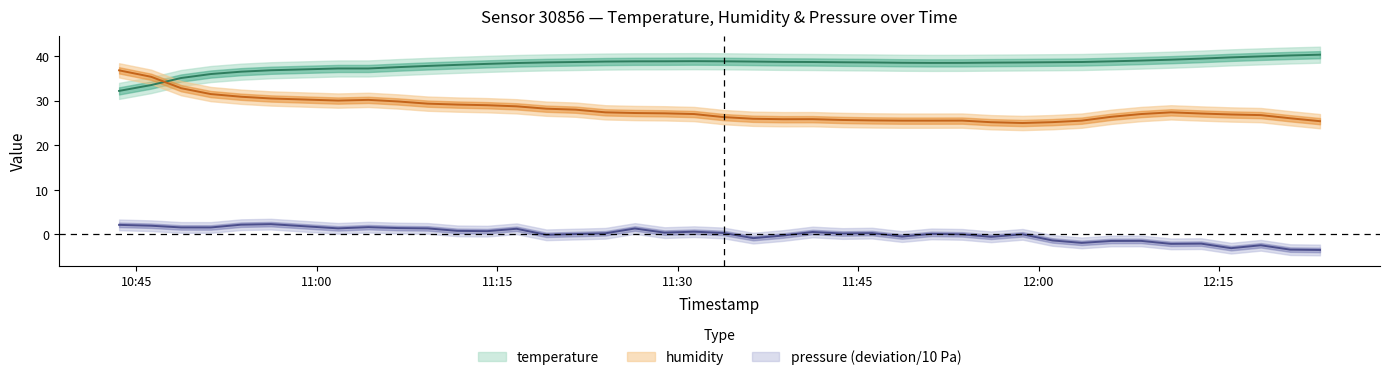

True or false: humidity has a value of 11.2 at 39.

False